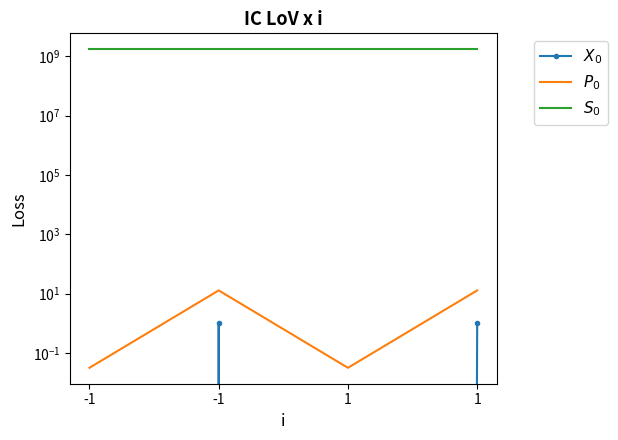

Which series has the largest range (max minus min)?

$S_0$